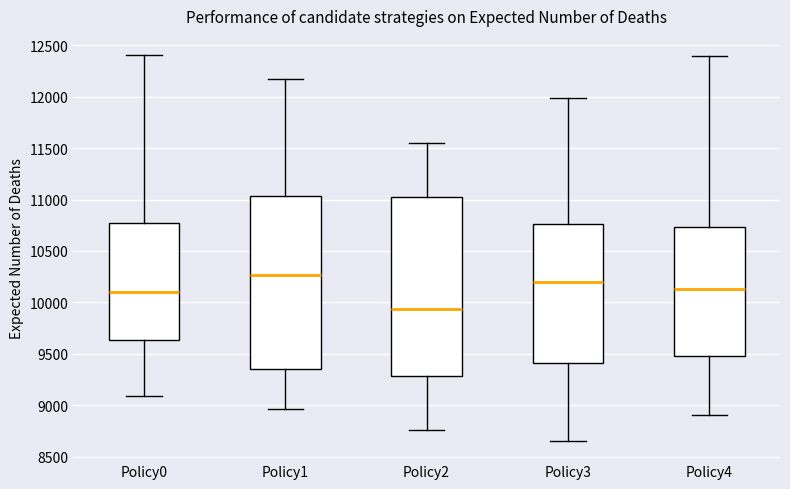

Reading left to right, read every box against the y-axis: the position of its median line, the range the box covers, and the ends of its whiskers. The values are not printed on the chart, so give them approximately, as read against the axis.

Policy0: median 10100, box 9650 to 10750, whiskers 9100 to 12400
Policy1: median 10250, box 9350 to 11050, whiskers 8950 to 12150
Policy2: median 9950, box 9300 to 11000, whiskers 8750 to 11550
Policy3: median 10200, box 9400 to 10750, whiskers 8650 to 12000
Policy4: median 10150, box 9500 to 10750, whiskers 8900 to 12400